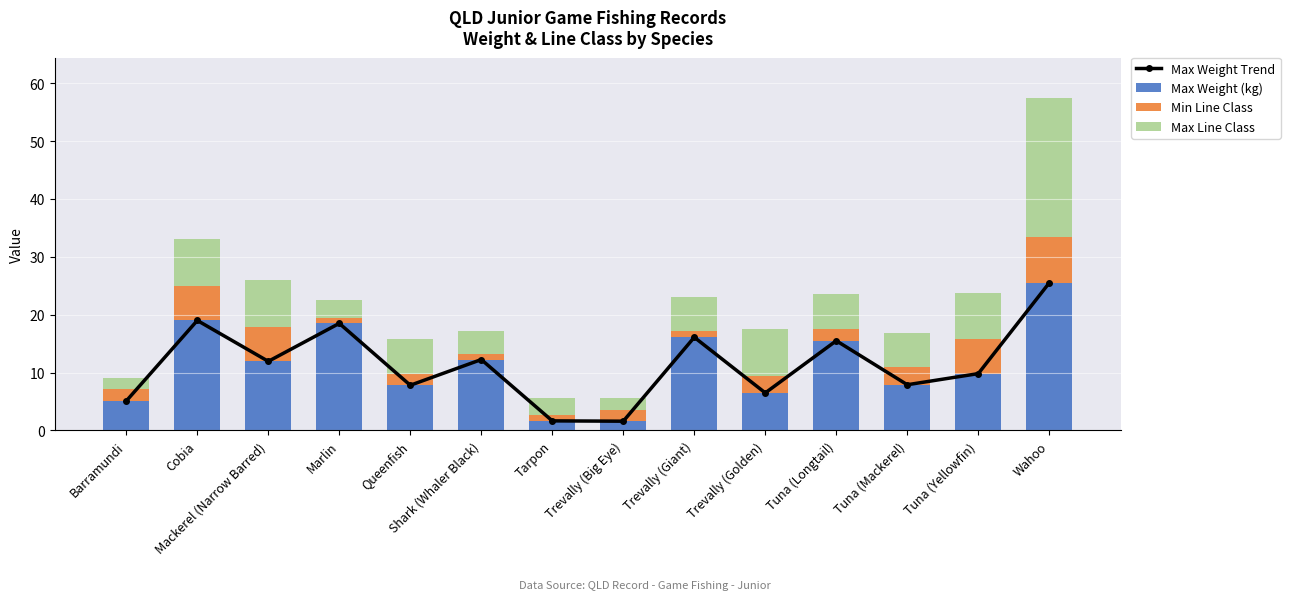

What is the difference between the Min Line Class values at Barramundi and Trevally (Giant)?

1.0